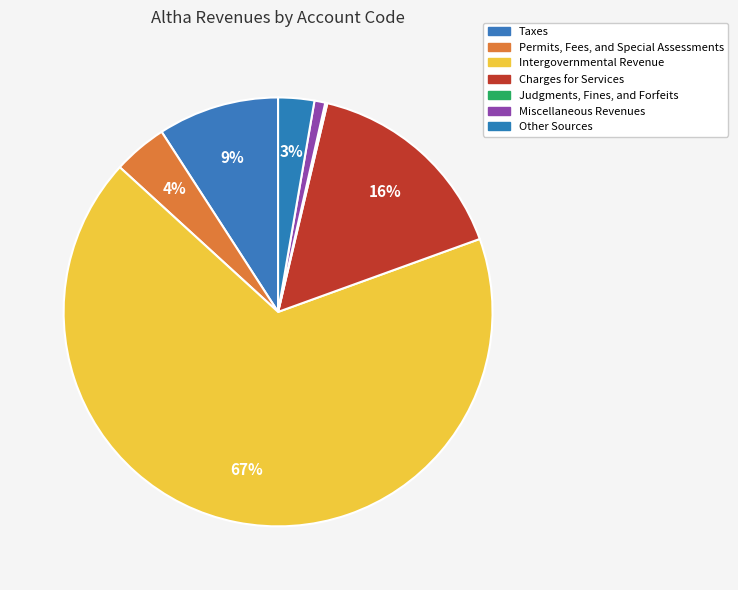

How many segments does this pie chart have?

7